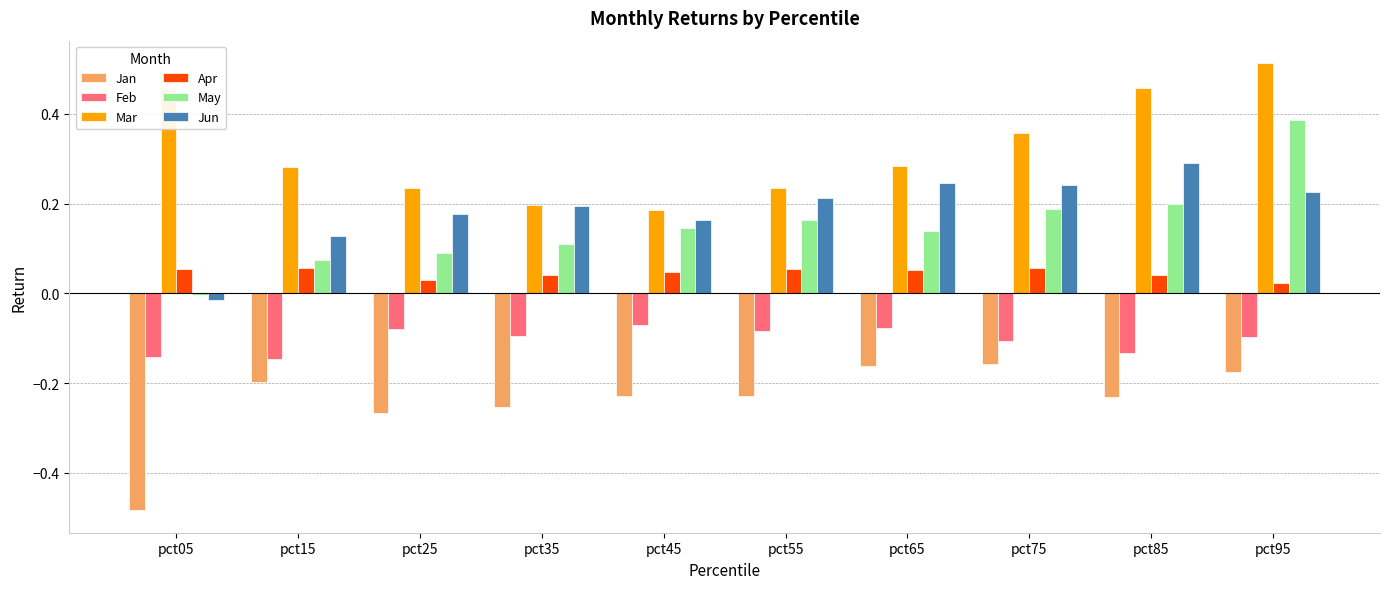

What is the sum of all May values?

1.5